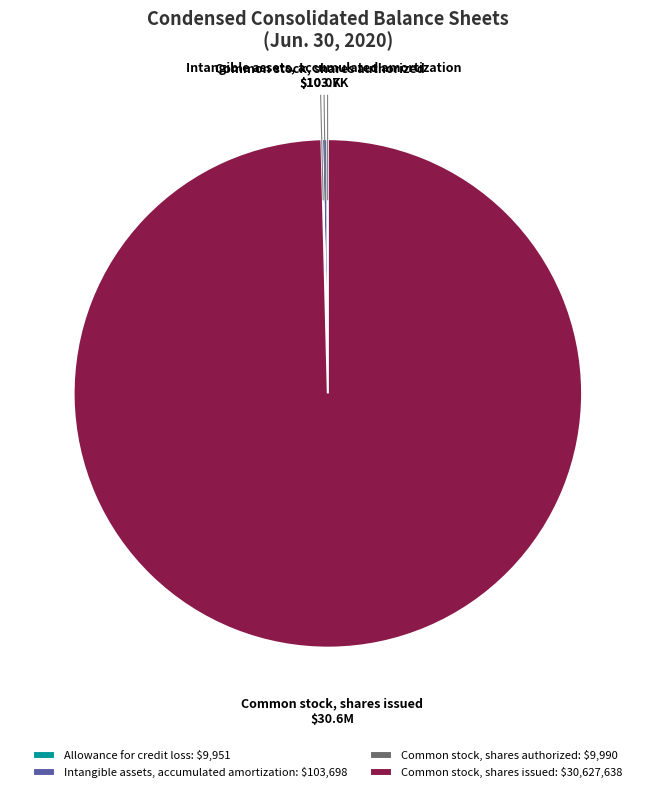

Does Common stock, shares issued: $30,627,638 account for over 50% of the chart?

Yes